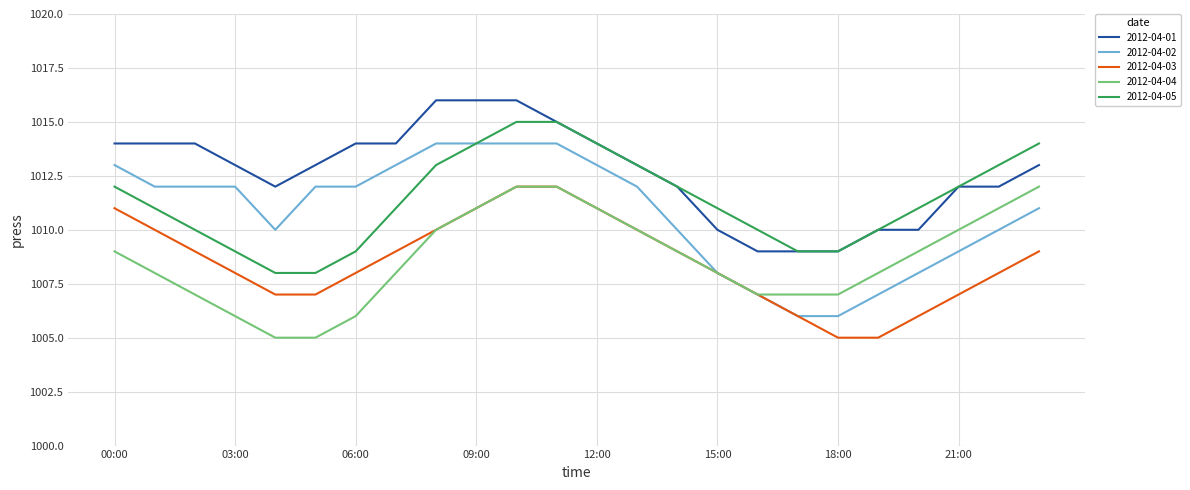

How many series are shown in this chart?

5